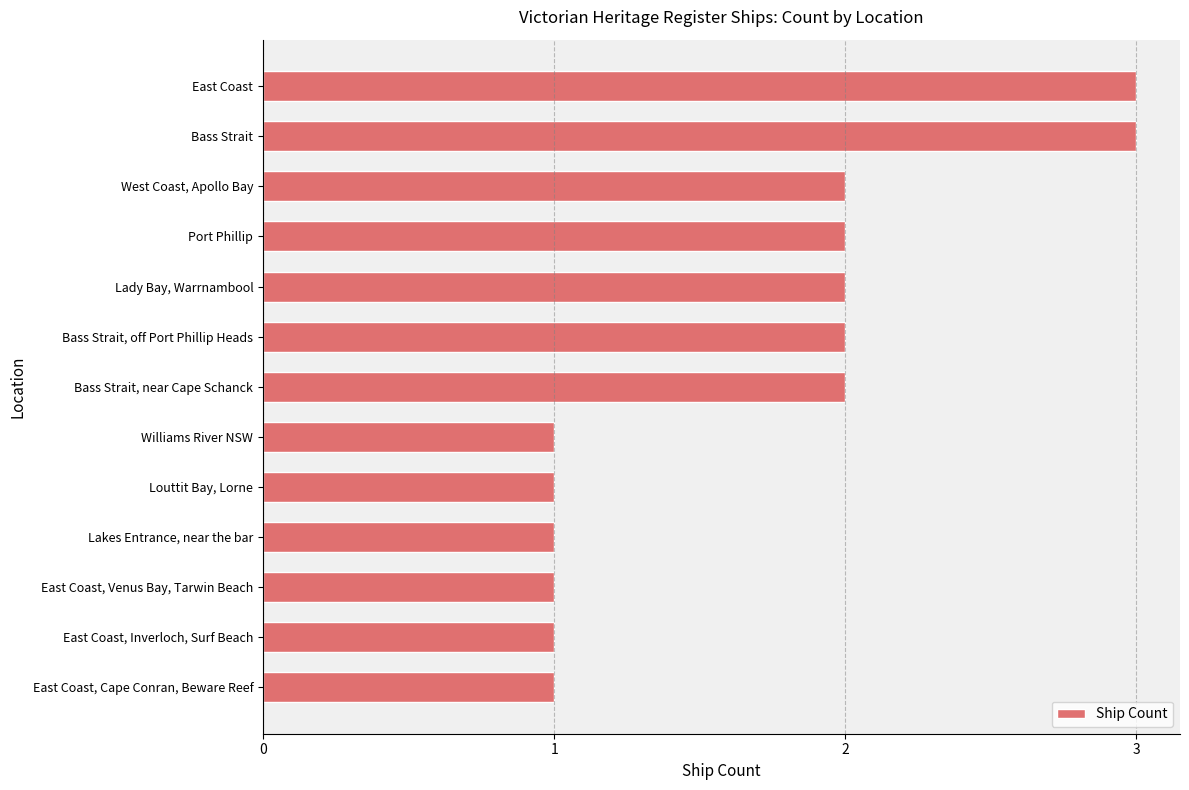

What is the maximum value shown in the chart?

3